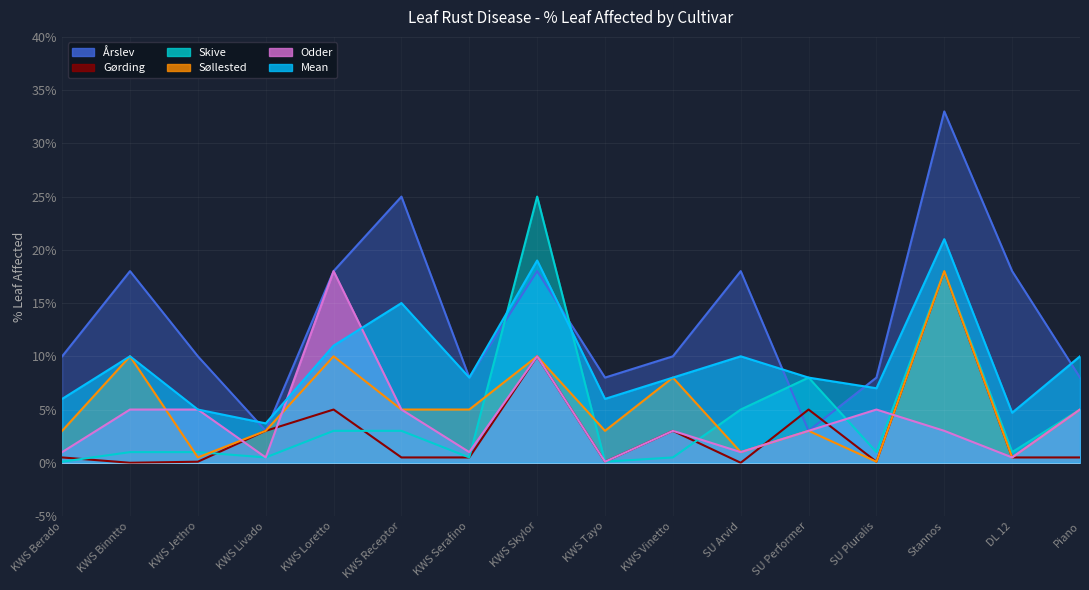

What is the average value of the Odder series?

4.1